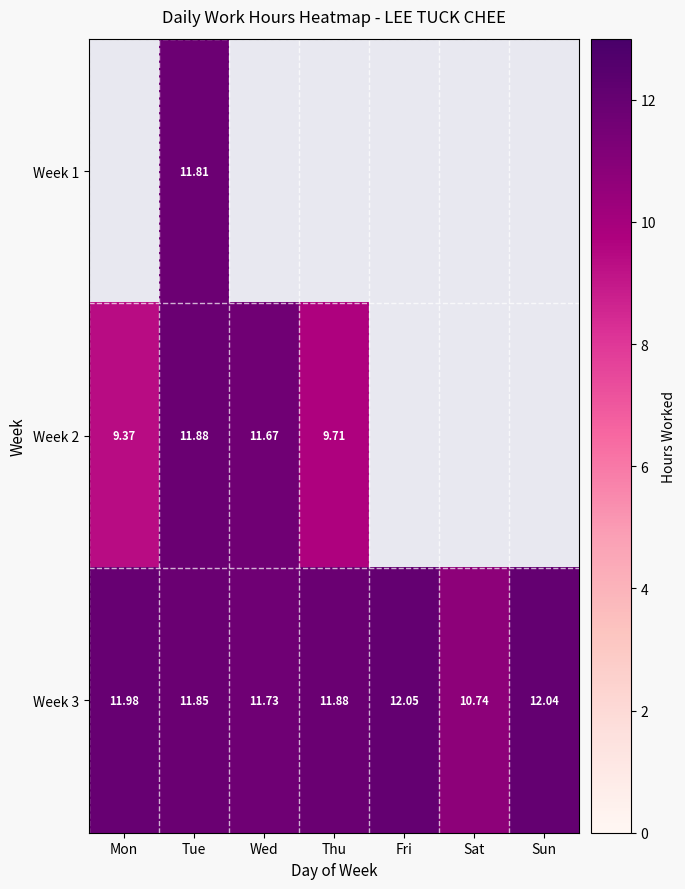

Read the Week 3 value at Fri.

12.1